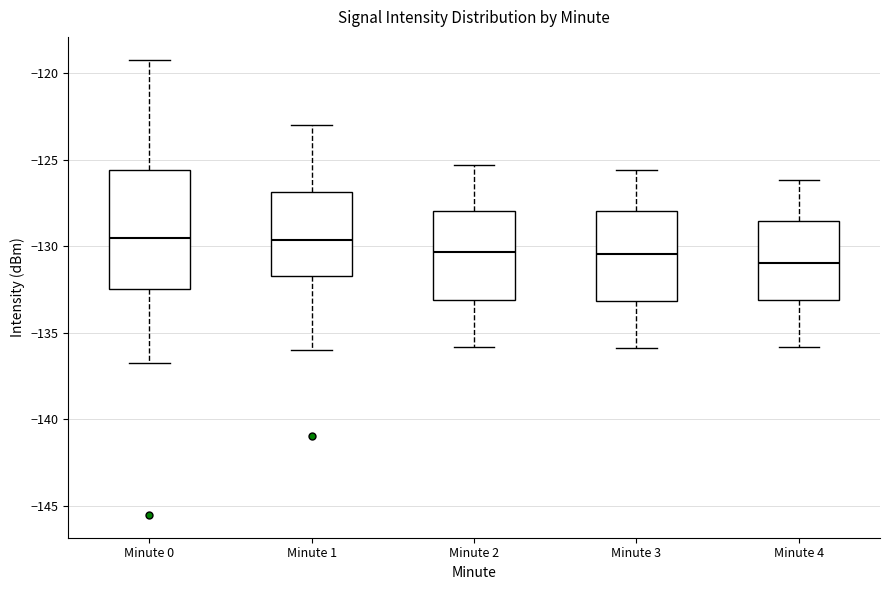

Reading left to right, transcribe this box plot: for each box, give where its median line is, the range the box spans, and where its two whiskers end, as read against the y-axis. The values are not printed on the chart, so give them approximately, as read against the axis.

Minute 0: median -129.5, box -132.5 to -125.5, whiskers -136.5 to -119.0
Minute 1: median -129.5, box -131.5 to -127.0, whiskers -136.0 to -123.0
Minute 2: median -130.5, box -133.0 to -128.0, whiskers -136.0 to -125.5
Minute 3: median -130.5, box -133.0 to -128.0, whiskers -136.0 to -125.5
Minute 4: median -131.0, box -133.0 to -128.5, whiskers -136.0 to -126.0